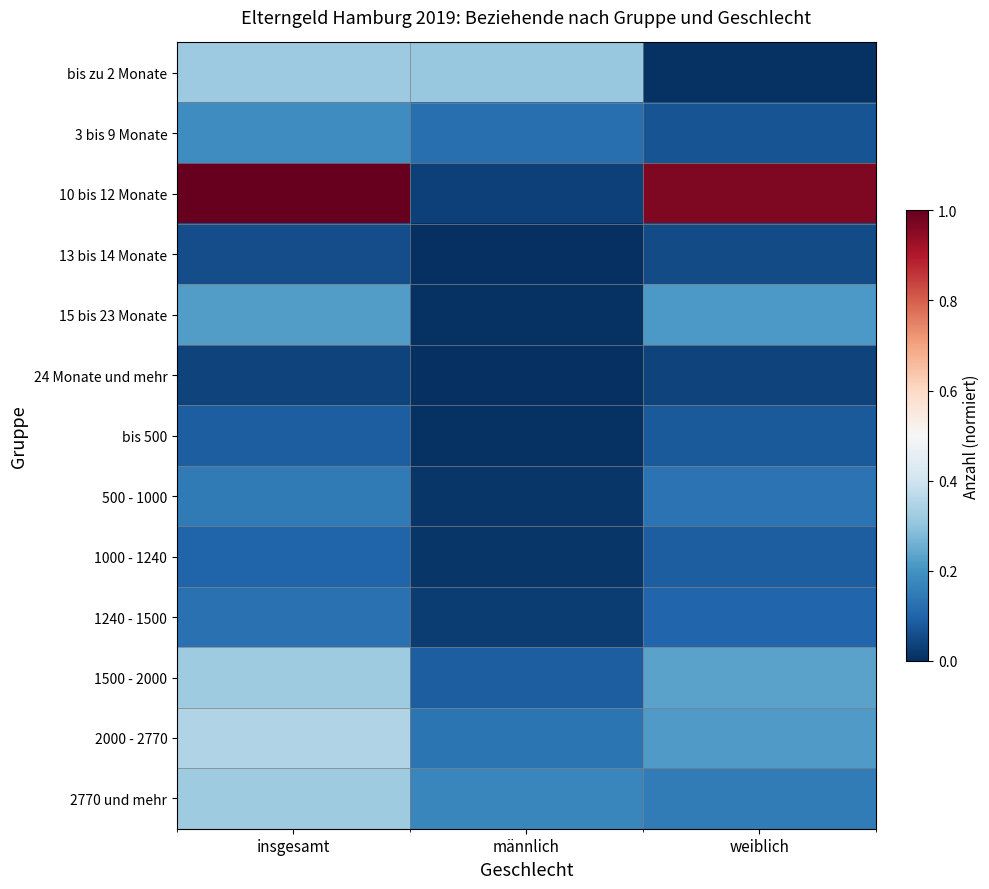

What is the greatest value displayed?

1.0